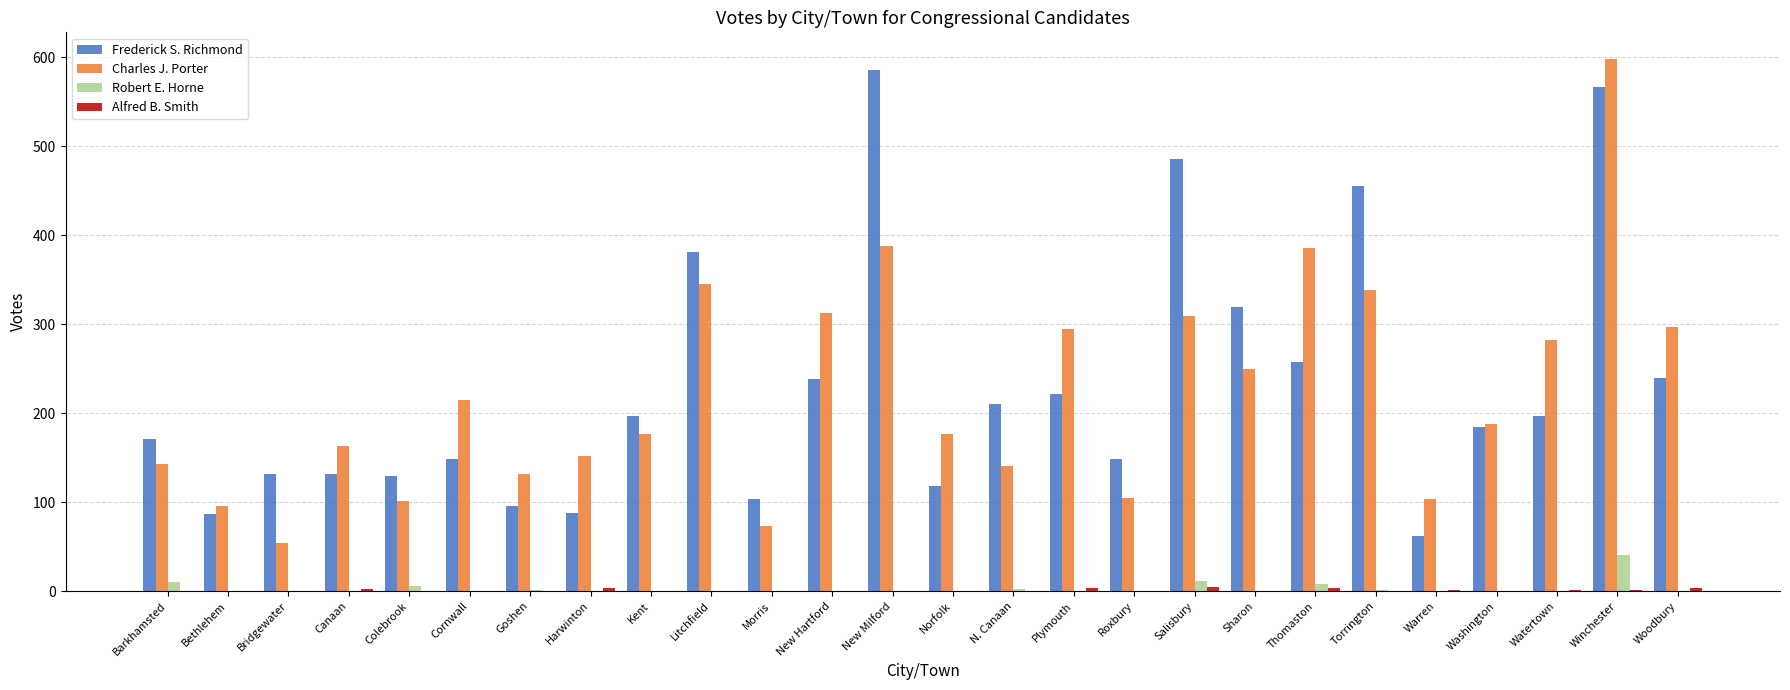

What is the total value across all series at Morris?

176